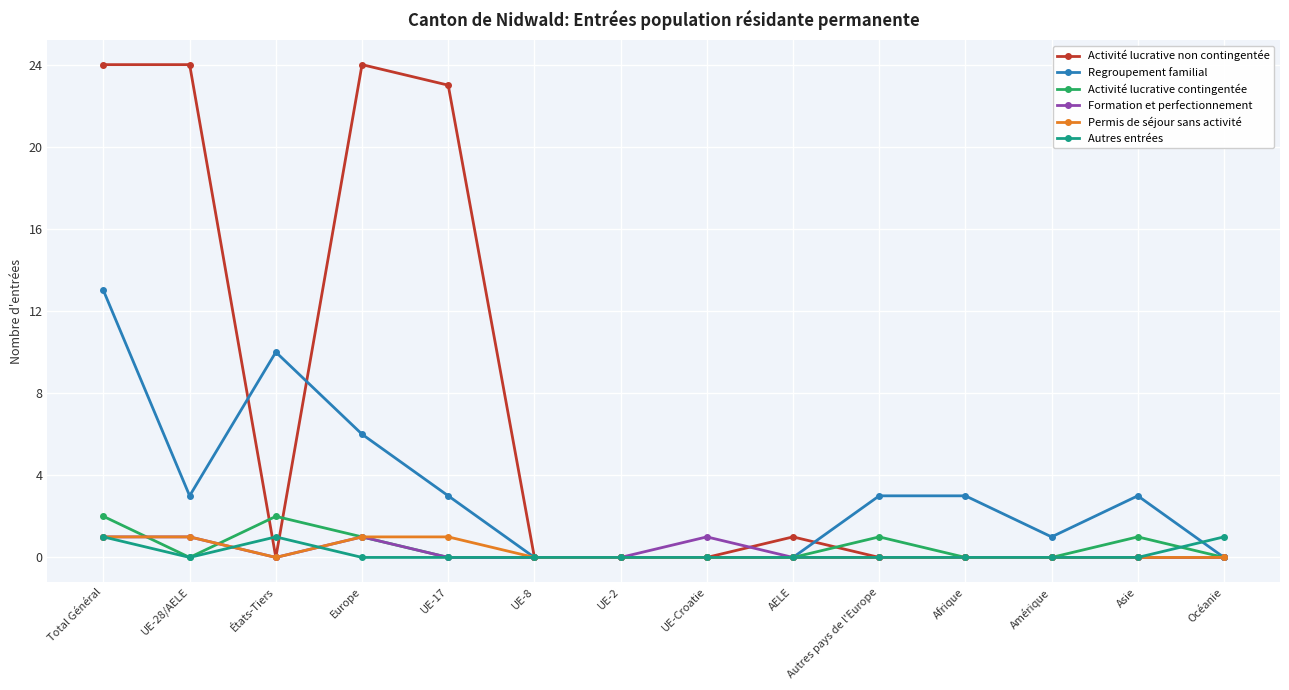

At which category is the sum across all series the highest?

Total Général